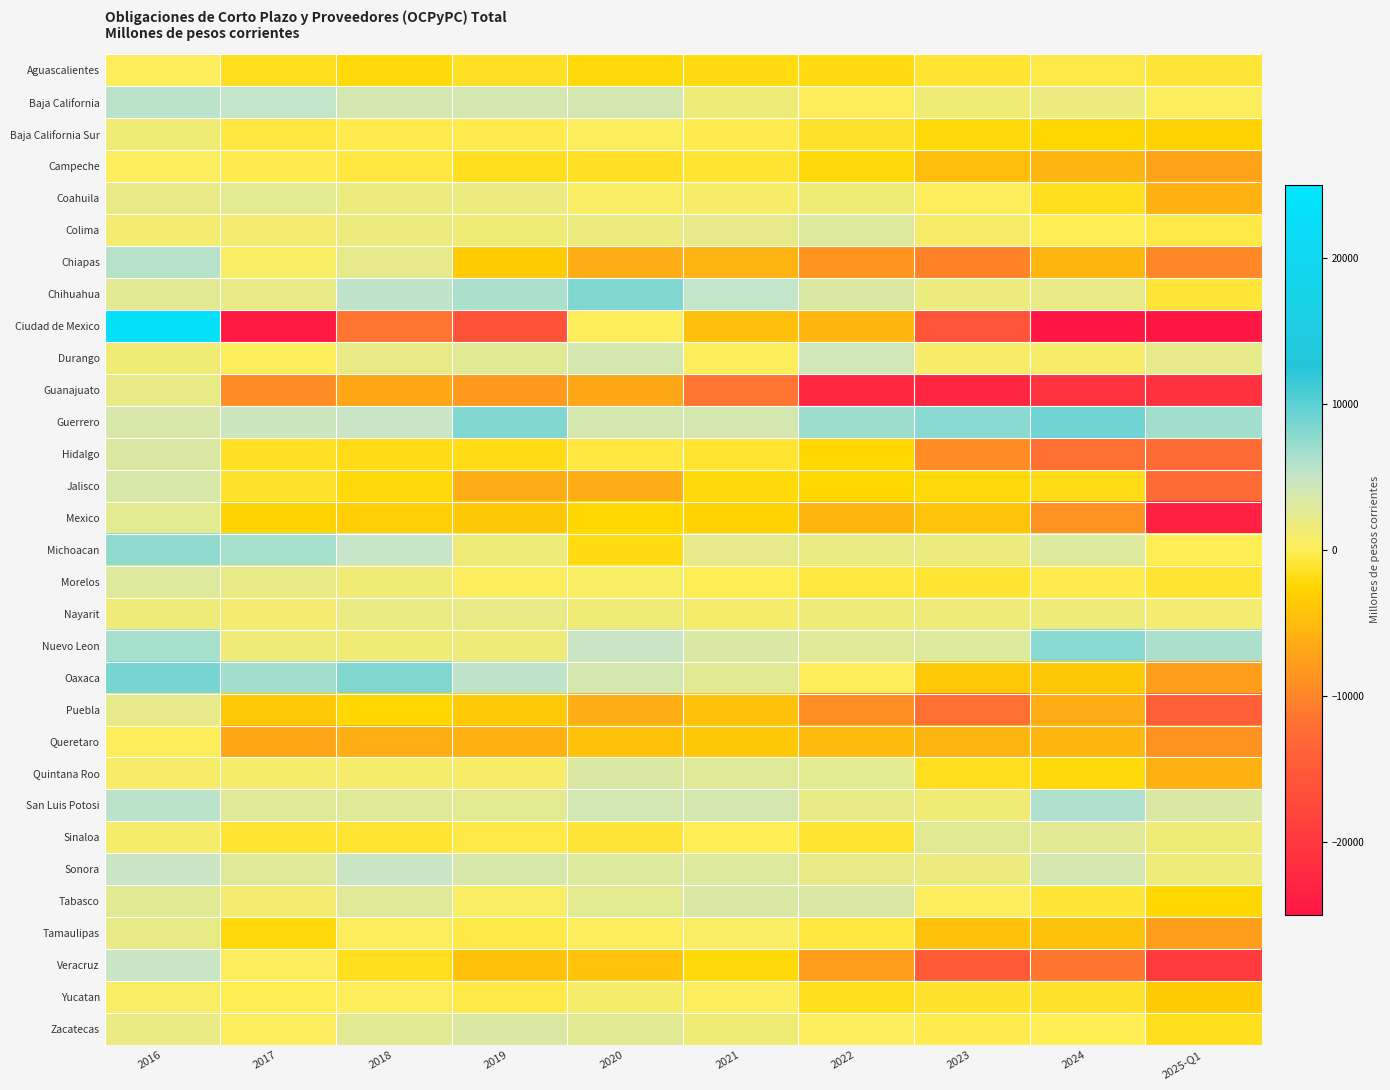

Between 2020 and 2019, which is larger?

2019